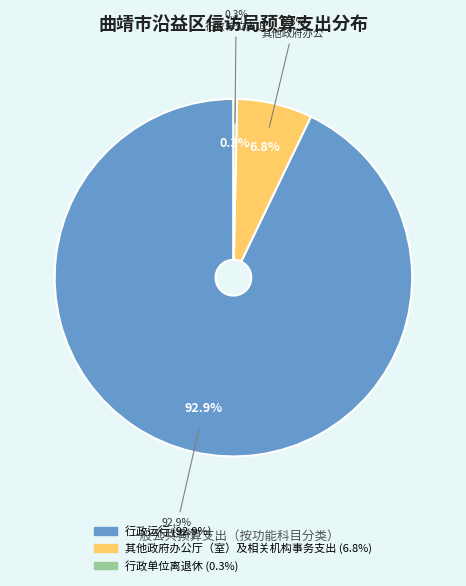

Is there any slice that represents more than half of the pie?

Yes